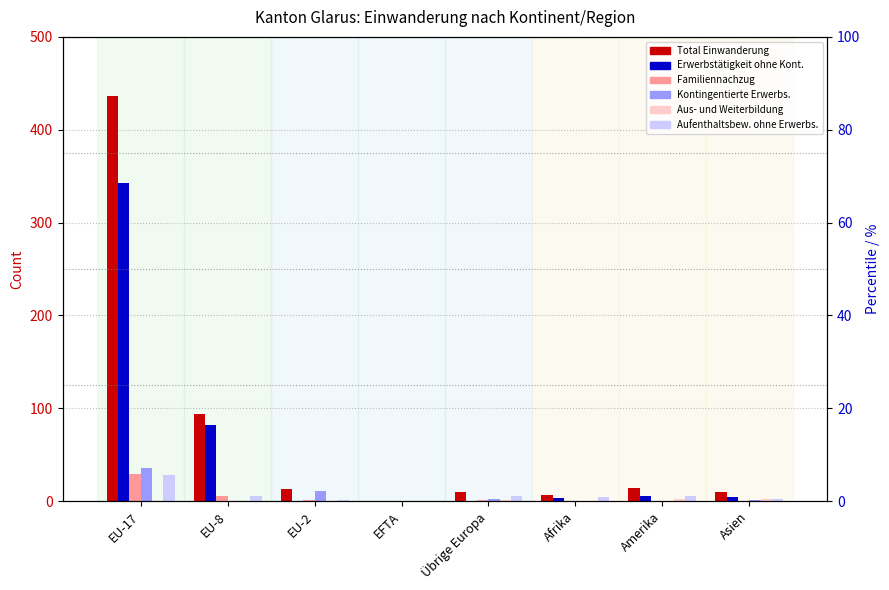

True or false: Erwerbstätigkeit ohne Kont. has a value of 127 at EU-8.

False